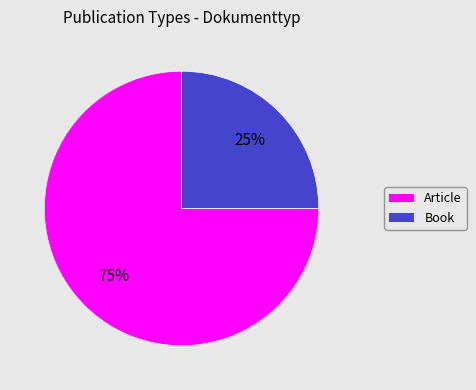

To the nearest percent, what is the combined percentage of Article and Book?

100%